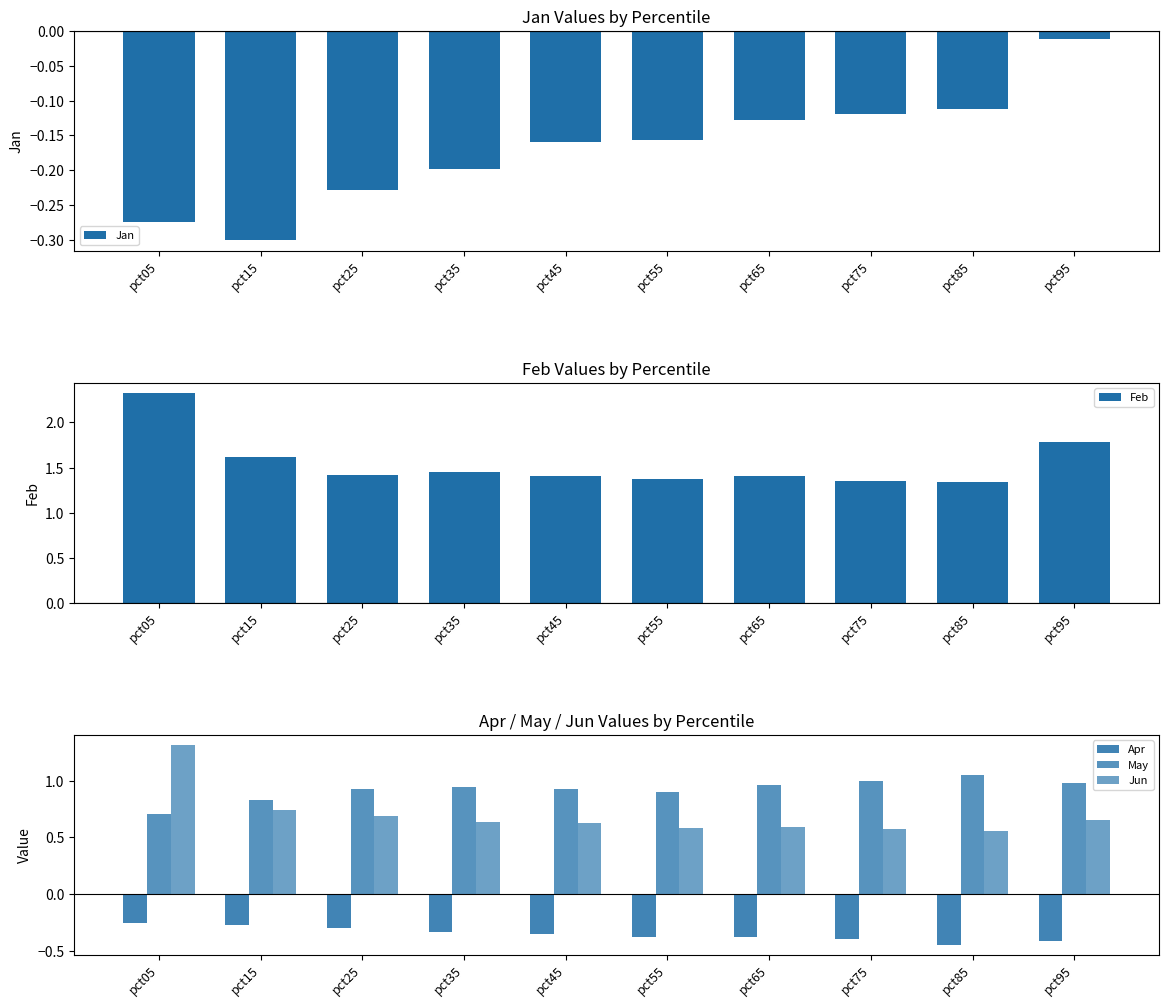

Reading right to left, extract all data points from this chart.

Jan: -0.0	-0.1	-0.1	-0.1	-0.2	-0.2	-0.2	-0.2	-0.3	-0.3
Feb: 1.8	1.3	1.4	1.4	1.4	1.4	1.4	1.4	1.6	2.3
Apr: -0.4	-0.4	-0.4	-0.4	-0.4	-0.4	-0.3	-0.3	-0.3	-0.3
May: 1.0	1.0	1.0	1.0	0.9	0.9	0.9	0.9	0.8	0.7
Jun: 0.7	0.6	0.6	0.6	0.6	0.6	0.6	0.7	0.7	1.3